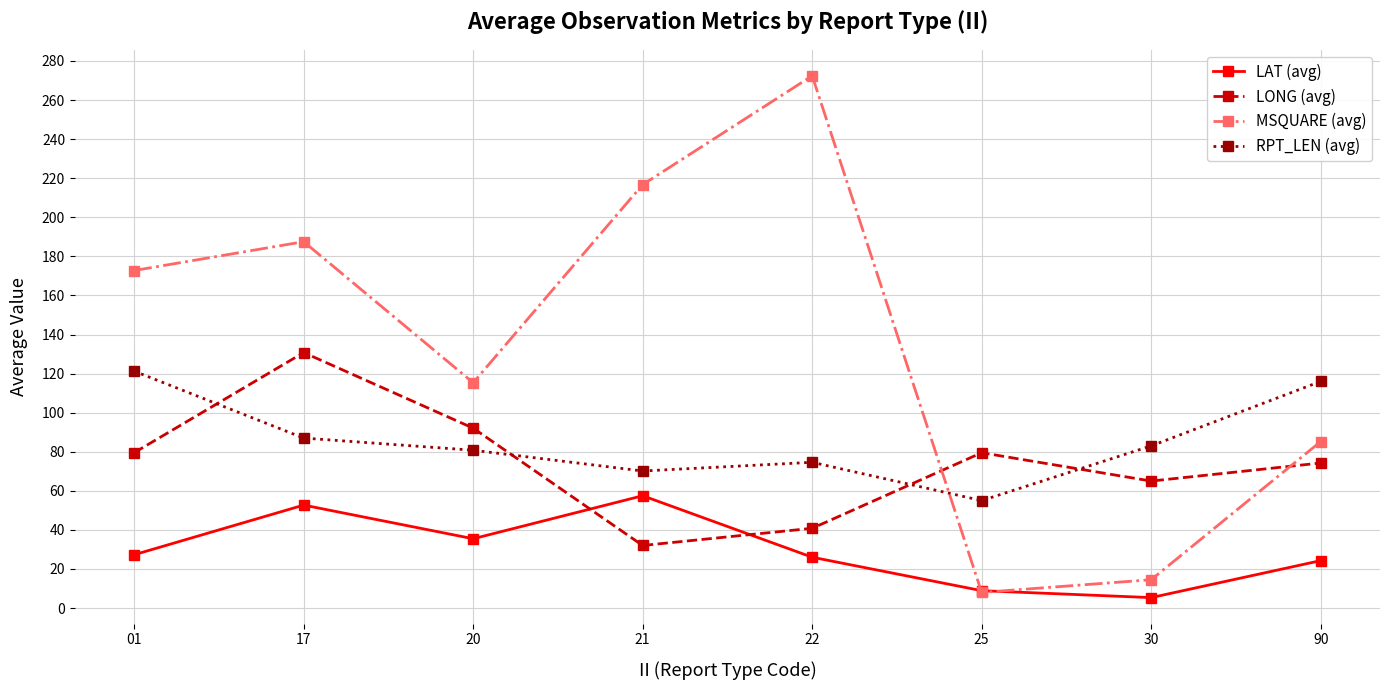

Which series has the largest total across all categories?

MSQUARE (avg)